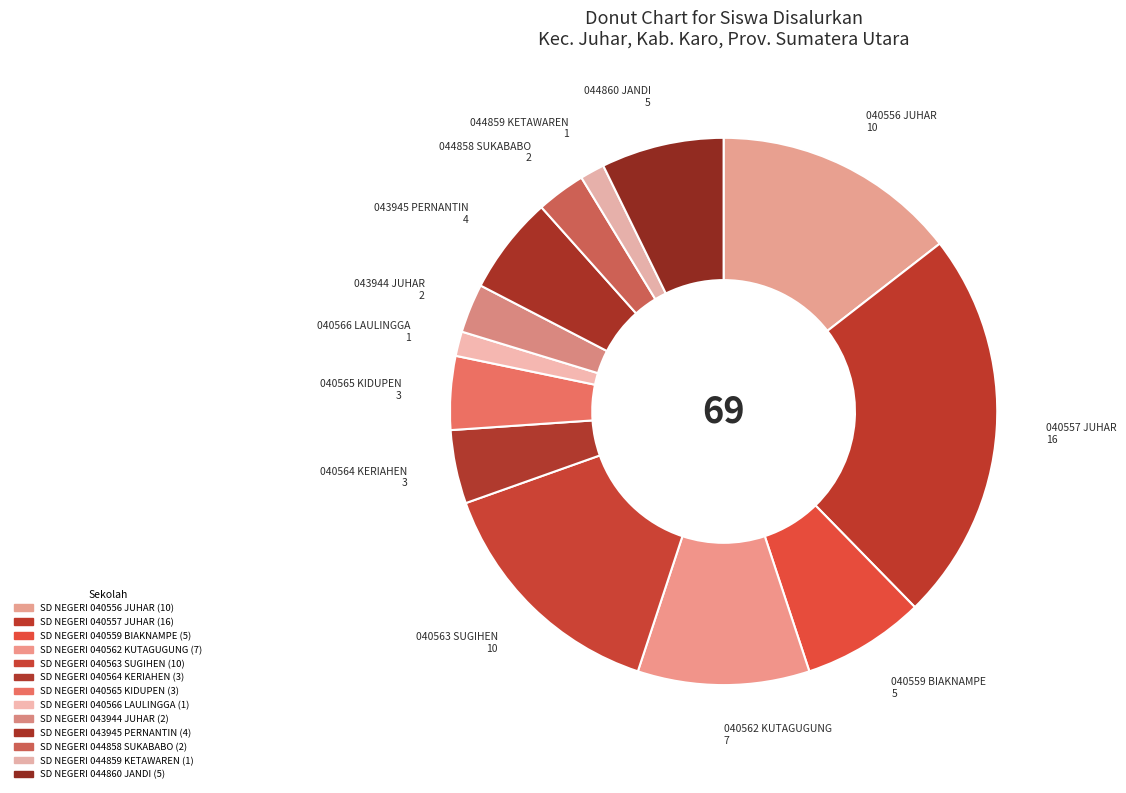

To the nearest percent, what percentage of the pie is SD NEGERI 043945 PERNANTIN?

6%